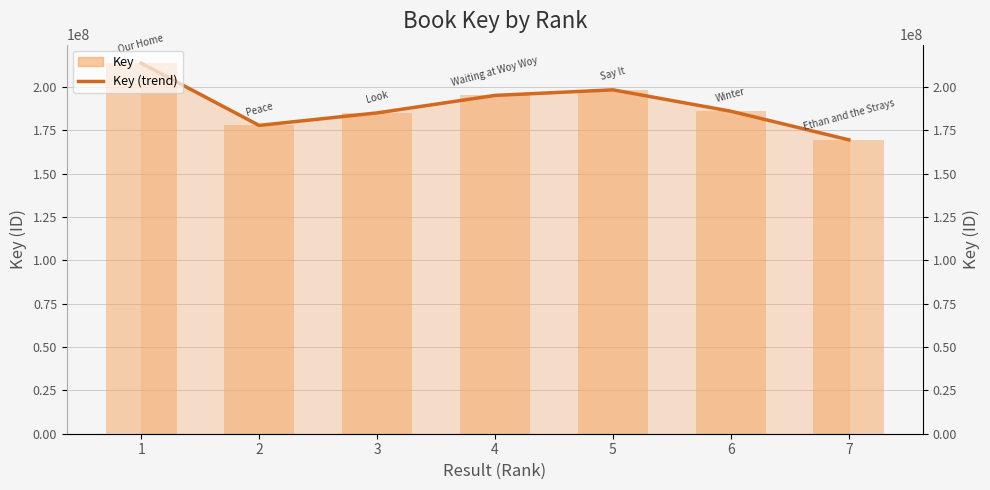

How many bars are there in total?

14